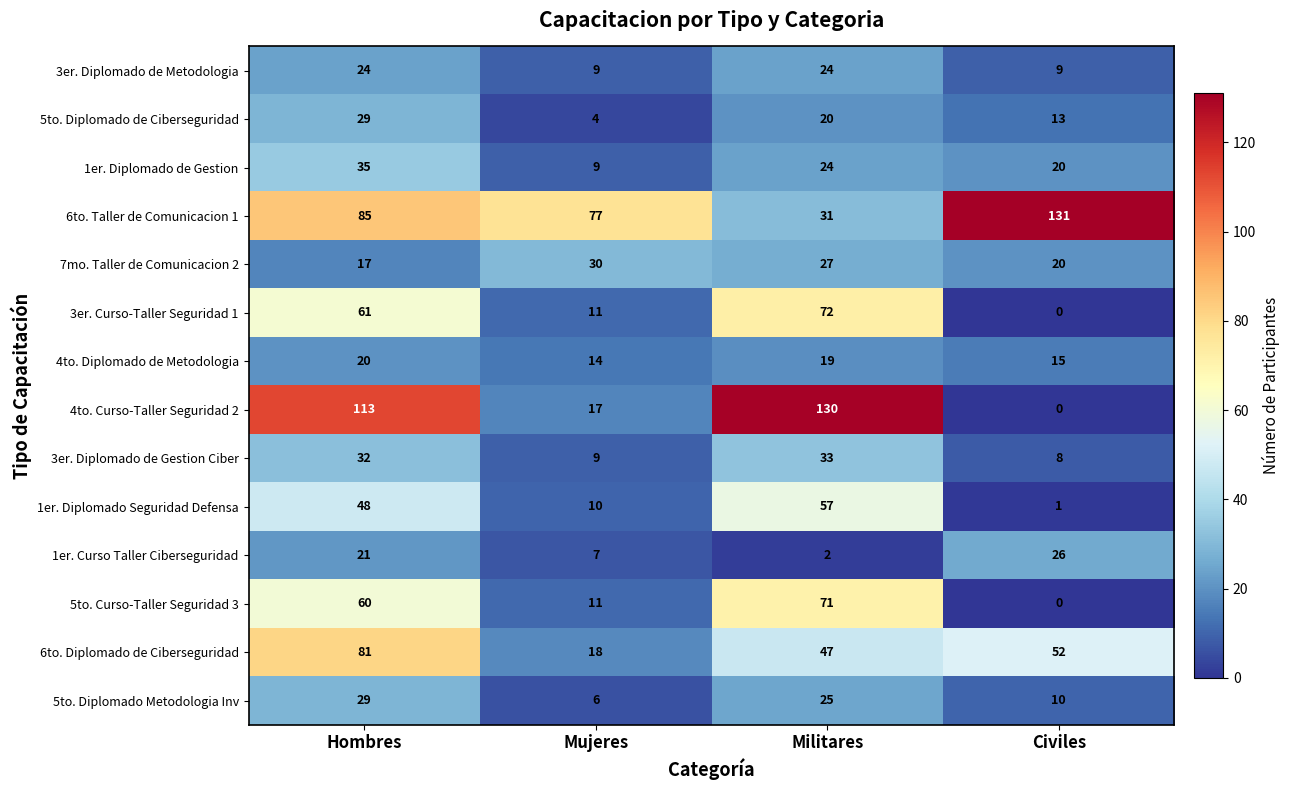

Which series has the widest spread of values?

4to. Curso-Taller Seguridad 2